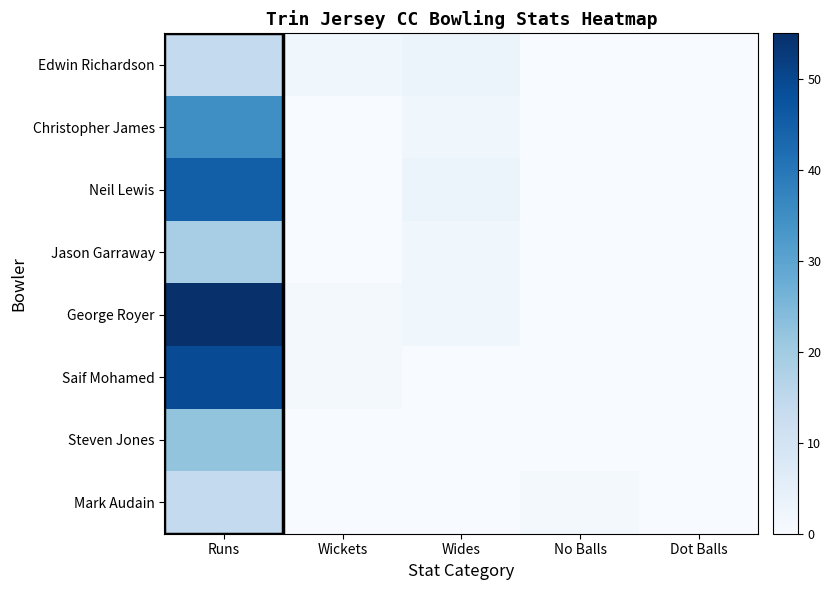

Reading left to right, list all the values displayed in this chart.

Edwin Richardson: Runs=14	Wickets=2	Wides=3	No Balls=0	Dot Balls=0
Christopher James: Runs=35	Wickets=0	Wides=2	No Balls=0	Dot Balls=0
Neil Lewis: Runs=45	Wickets=0	Wides=3	No Balls=0	Dot Balls=0
Jason Garraway: Runs=19	Wickets=0	Wides=2	No Balls=0	Dot Balls=0
George Royer: Runs=55	Wickets=1	Wides=2	No Balls=0	Dot Balls=0
Saif Mohamed: Runs=49	Wickets=1	Wides=0	No Balls=0	Dot Balls=0
Steven Jones: Runs=22	Wickets=0	Wides=0	No Balls=0	Dot Balls=0
Mark Audain: Runs=14	Wickets=0	Wides=0	No Balls=1	Dot Balls=0